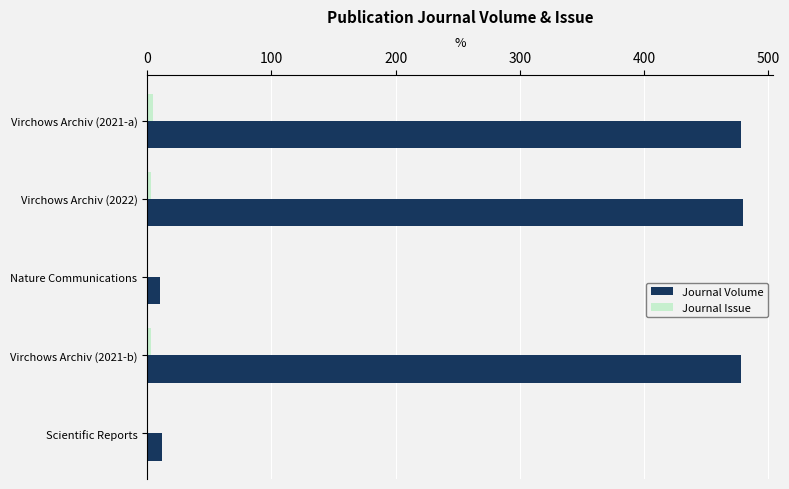

Is it true that Journal Volume equals 480 at Virchows Archiv (2022)?

True